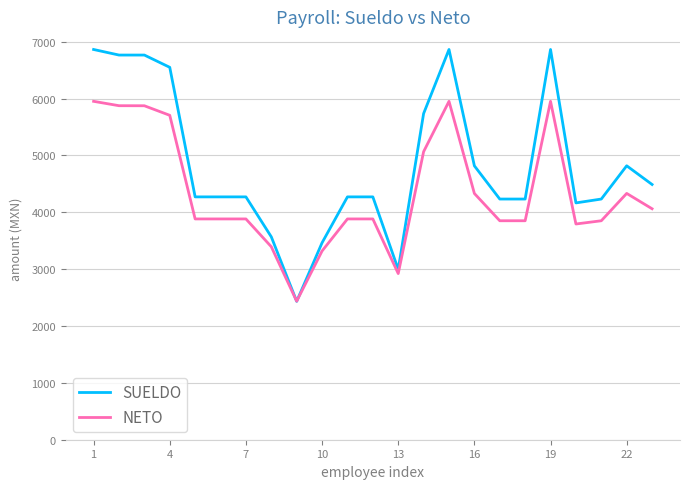

At how many categories does at least one series exceed 4091?

19